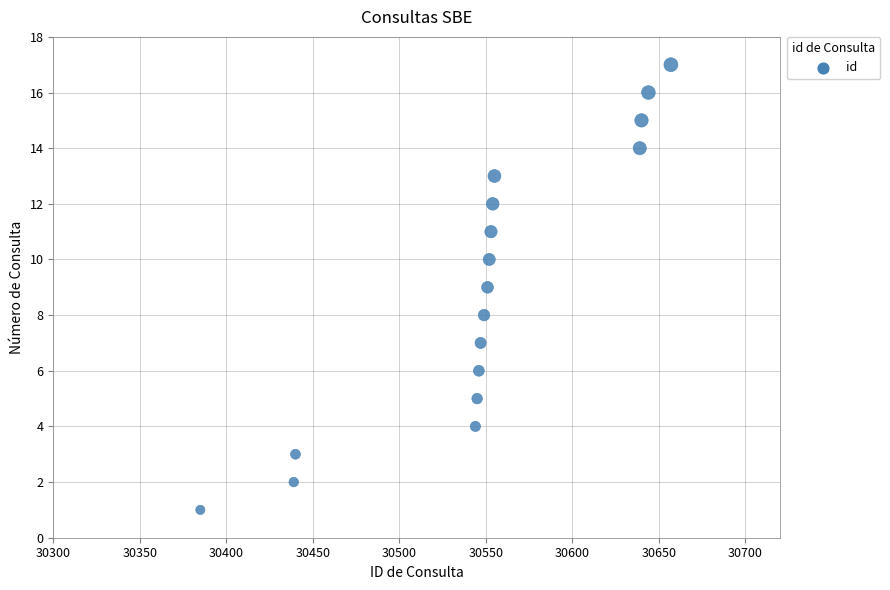

What is the range of Y values (max minus min)?

16